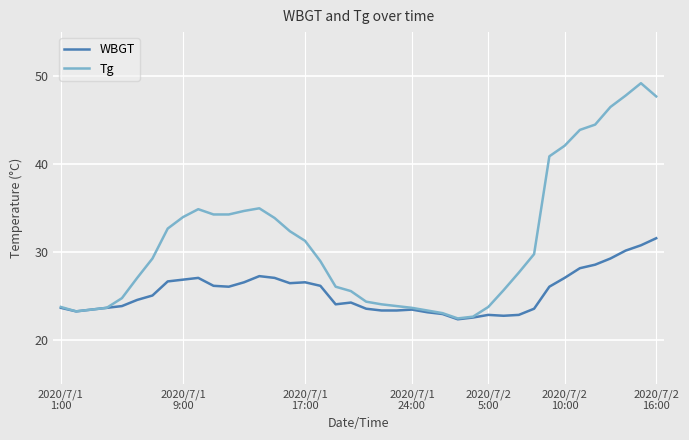

Rank the series by their maximum value, from highest to lowest.

Tg, WBGT